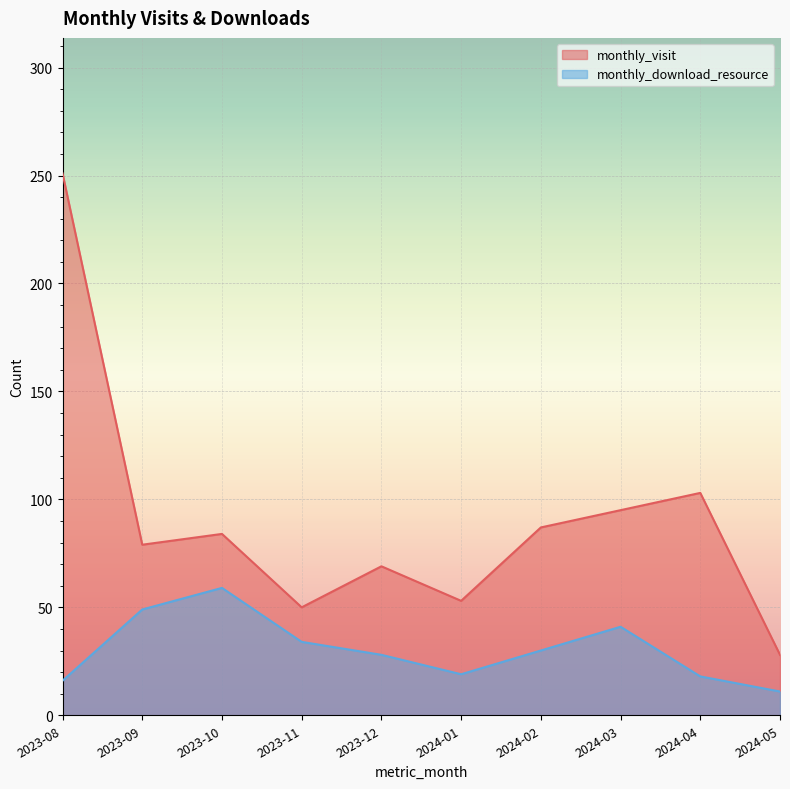

At which label is monthly_visit closest to 139?

2024-04